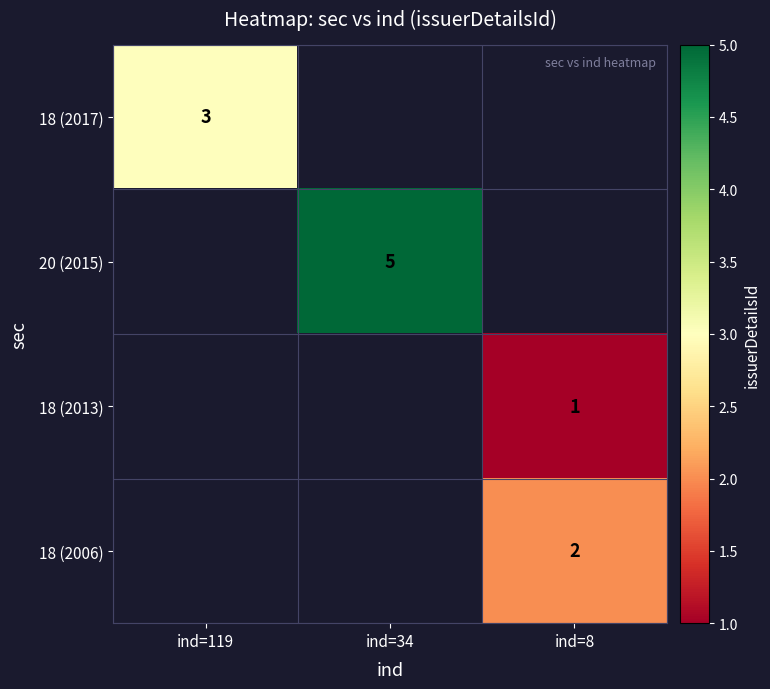

The 18 (2013) series shows 1 at ind=8. True or false?

True